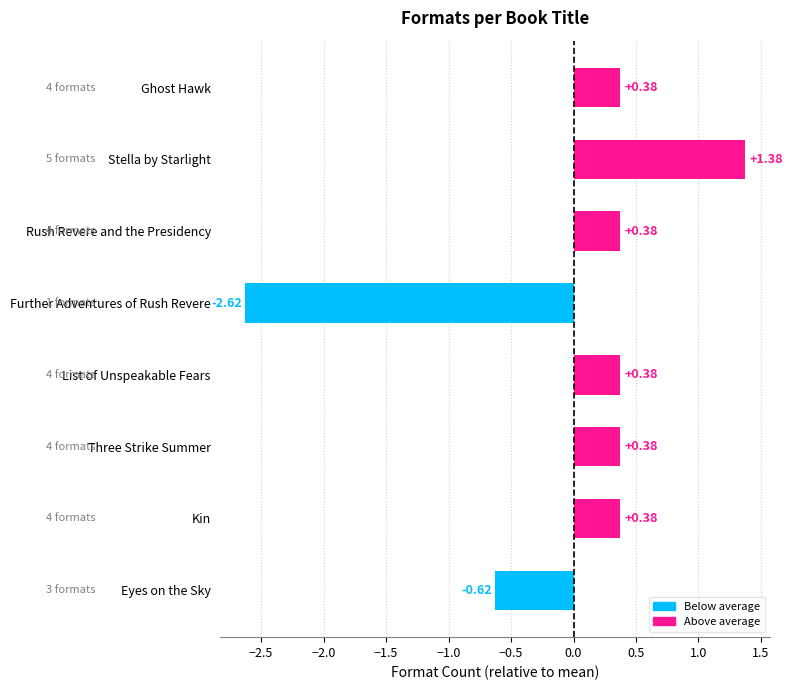

At which category does the chart reach its peak across all series?

Stella by Starlight